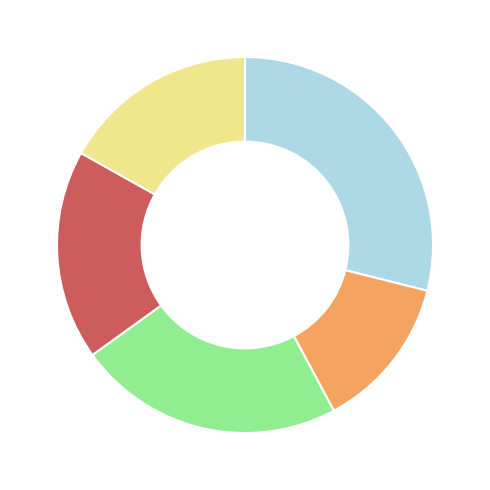

Does any single category account for the majority?

No